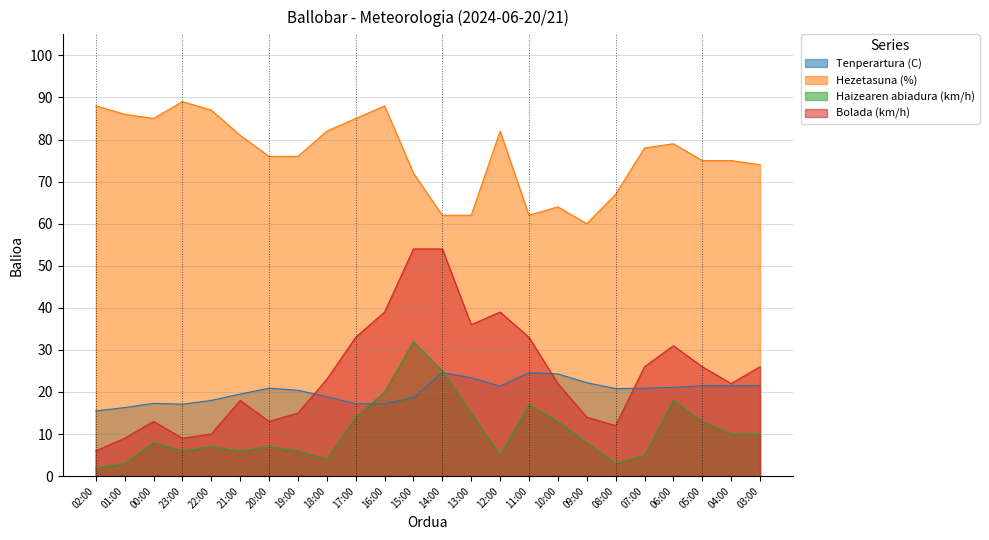

How many lines are shown in the chart?

4